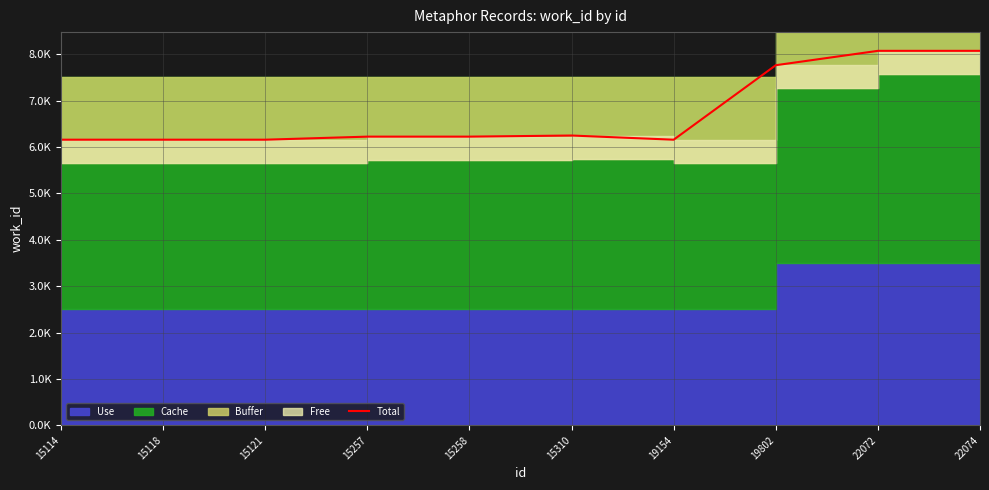

Reading left to right, what are all the values shown in this chart?

15114=6158	15118=6158	15121=6158	15257=6224	15258=6224	15310=6248	19154=6158	19802=7764	22072=8074	22074=8074